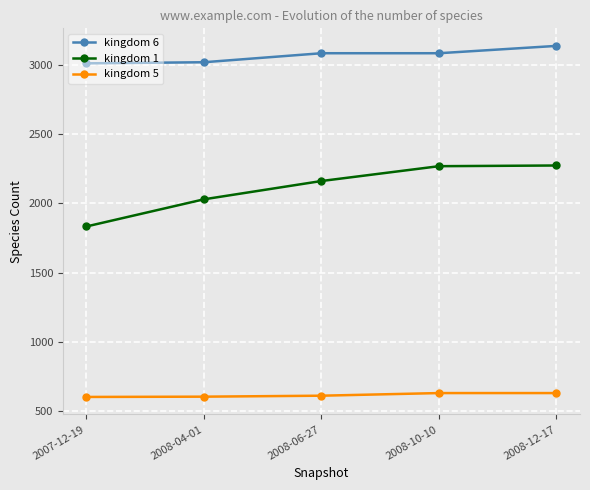

True or false: kingdom 1 and kingdom 5 intersect in this chart.

False